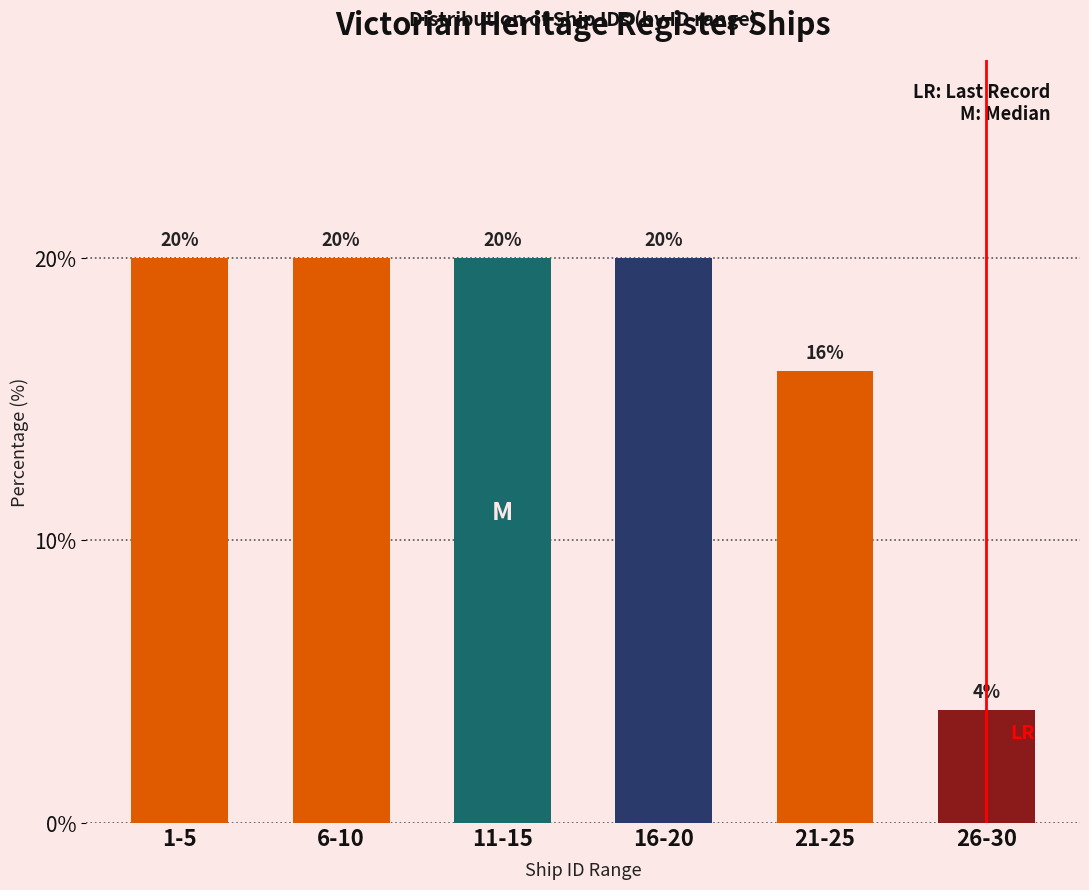

Reading left to right, list all the values displayed in this chart.

20	20	20	20	16	4